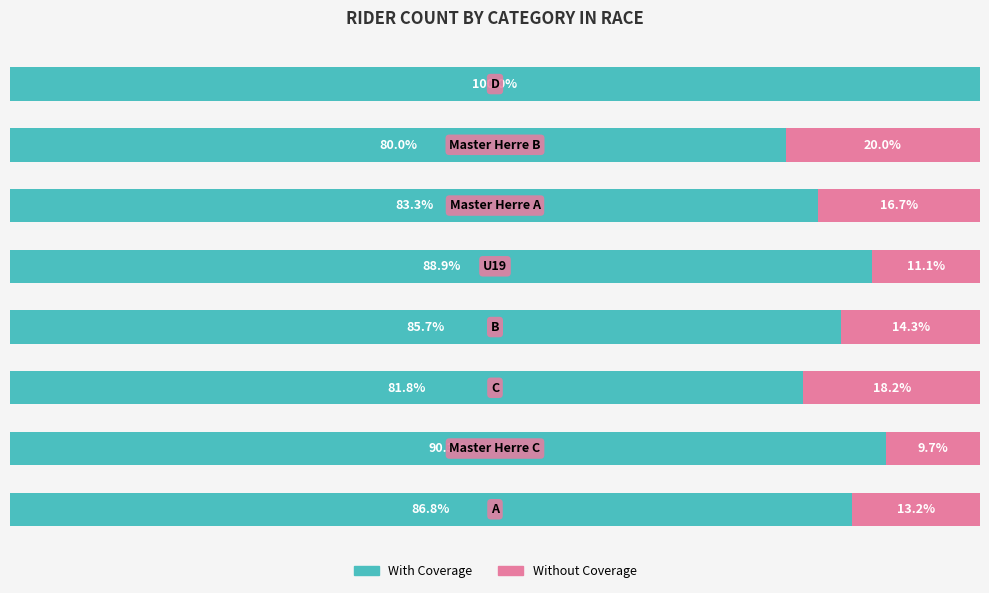

What are all the series names shown in the legend?

With Coverage, Without Coverage